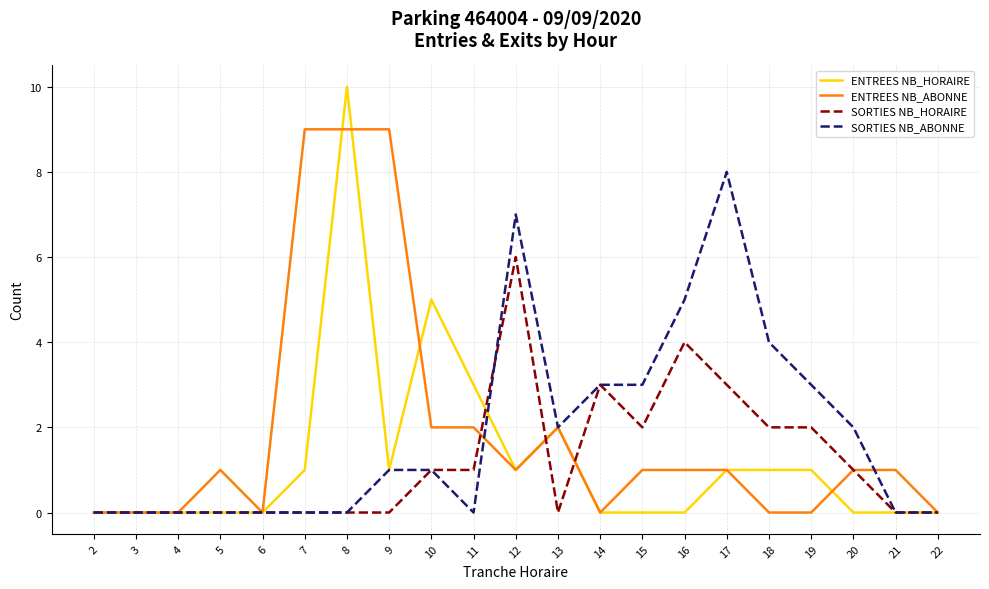

Which series has the largest range (max minus min)?

ENTREES NB_HORAIRE